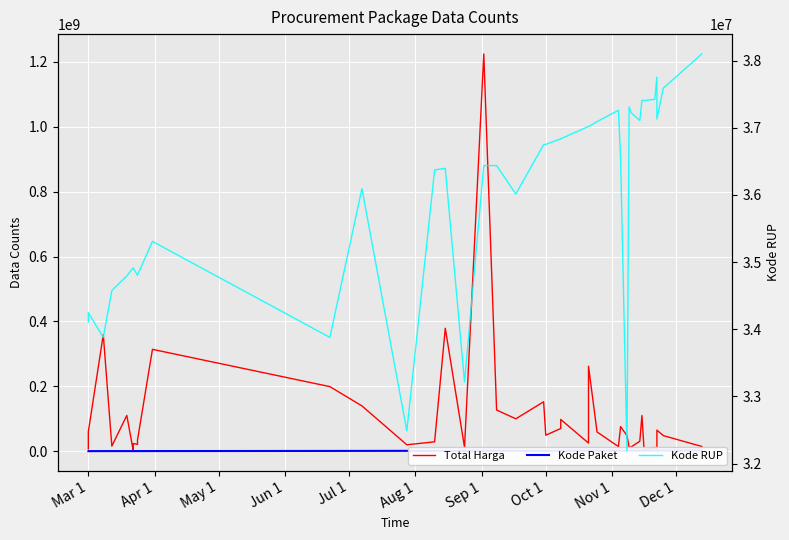

Between which two adjacent categories do Total Harga and Kode RUP first intersect?

Mar 1 and Mar 1